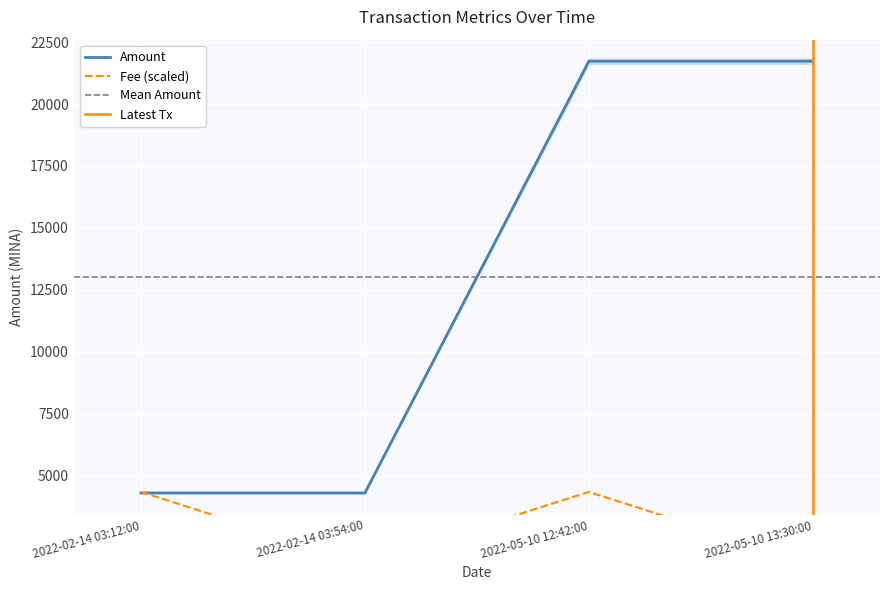

Count the number of categories in the chart.

4